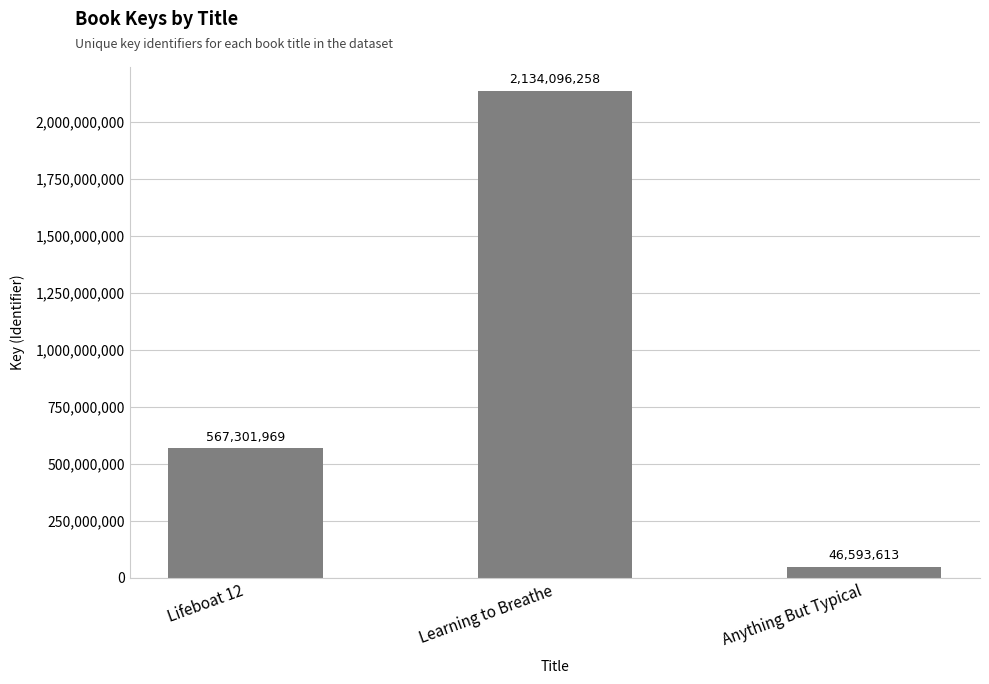

What is the label of the 3rd bar from the right?

Lifeboat 12